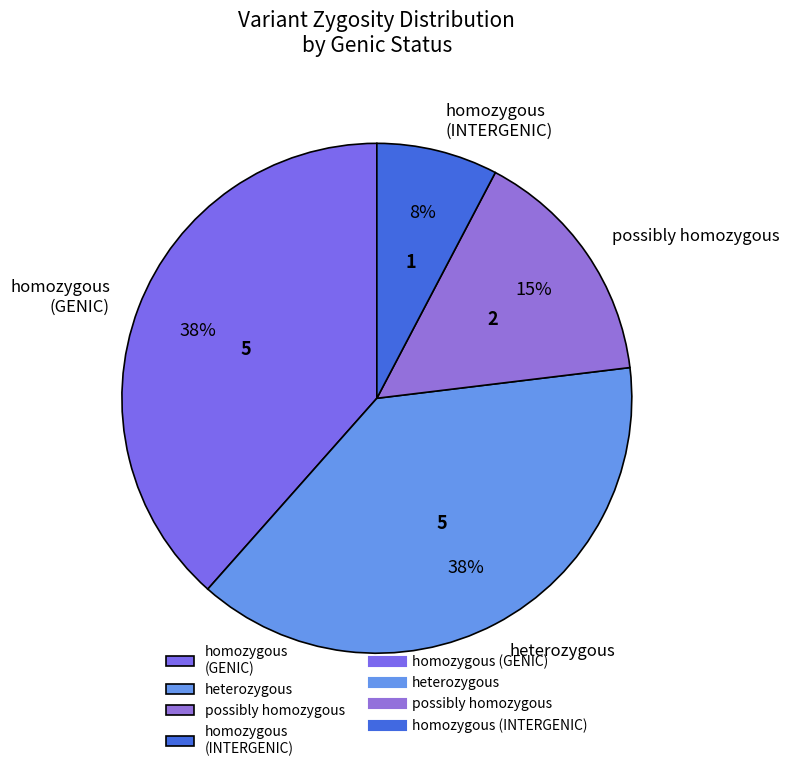

How many segments does this pie chart have?

4